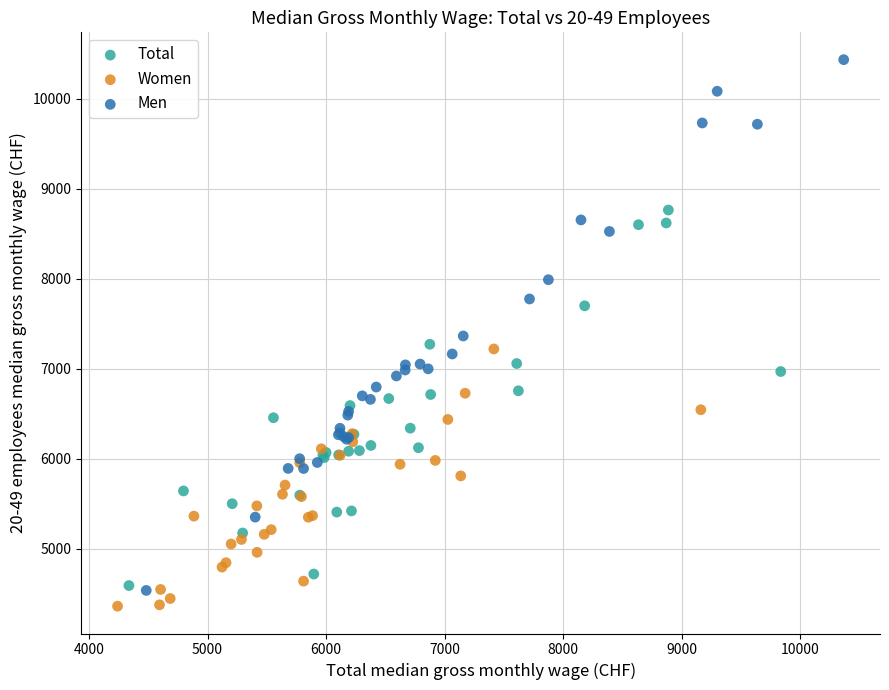

Which series has the largest Y range (max minus min)?

Men